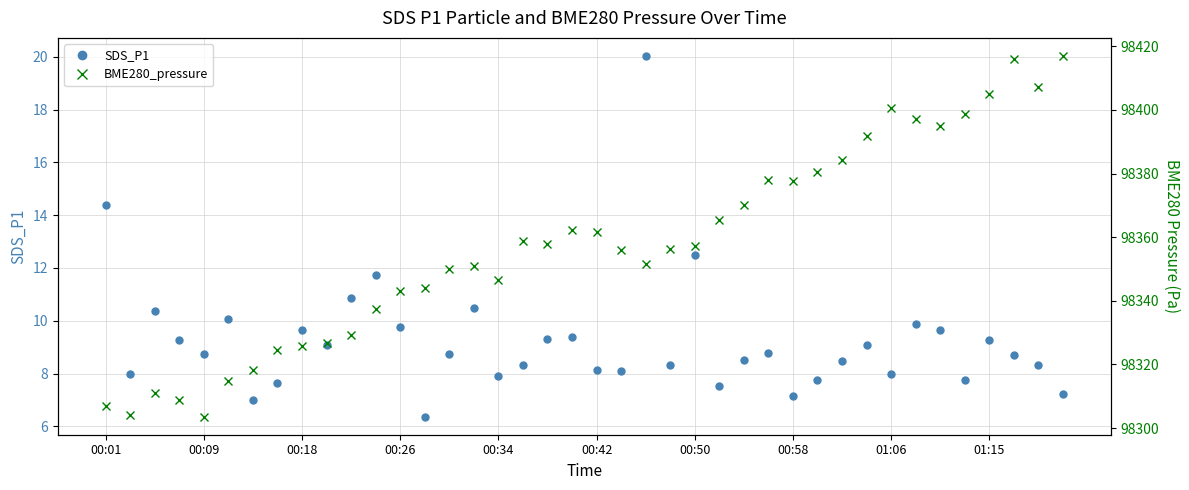

Which series has the largest total across all categories?

BME280_pressure